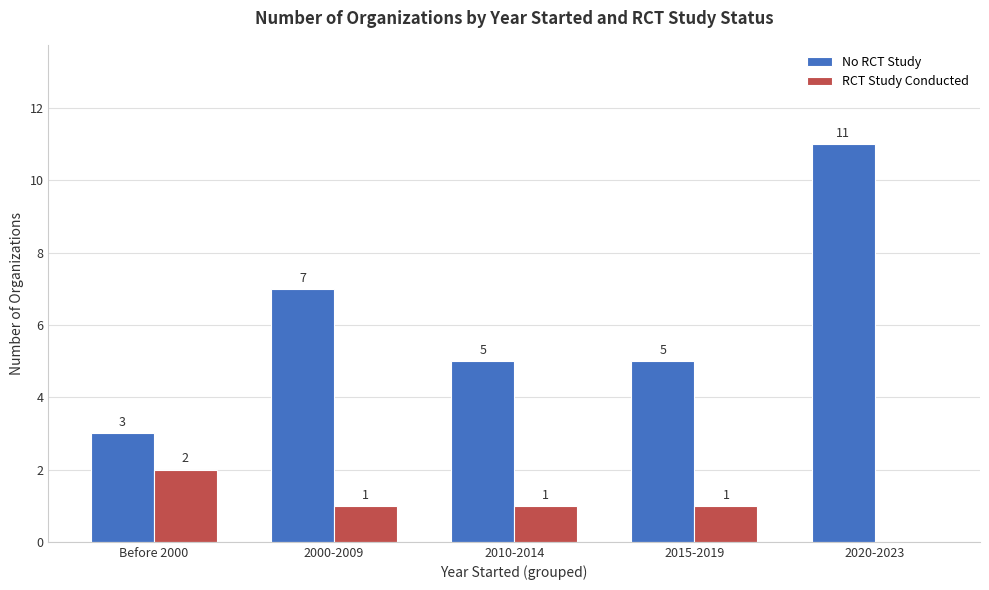

Which series has the largest total across all categories?

No RCT Study